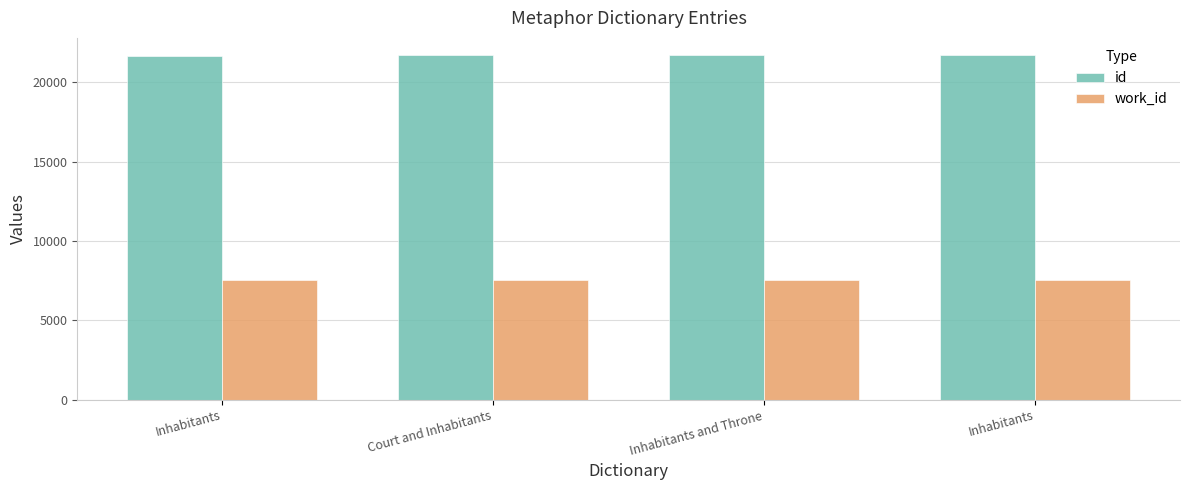

Reading left to right, what are all the values shown in this chart?

id: Inhabitants=21667	Court and Inhabitants=21676	Inhabitants and Throne=21680	Inhabitants=21697
work_id: Inhabitants=7541	Court and Inhabitants=7541	Inhabitants and Throne=7541	Inhabitants=7541